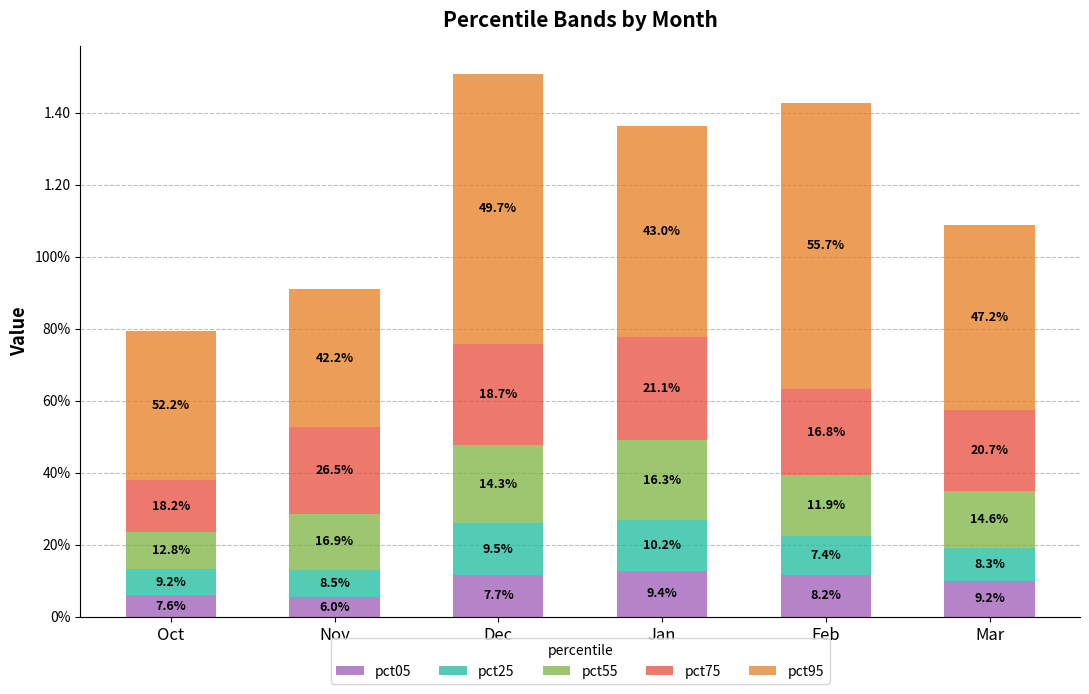

List the labels in order of pct55 value, largest first.

Jan, Dec, Feb, Mar, Nov, Oct